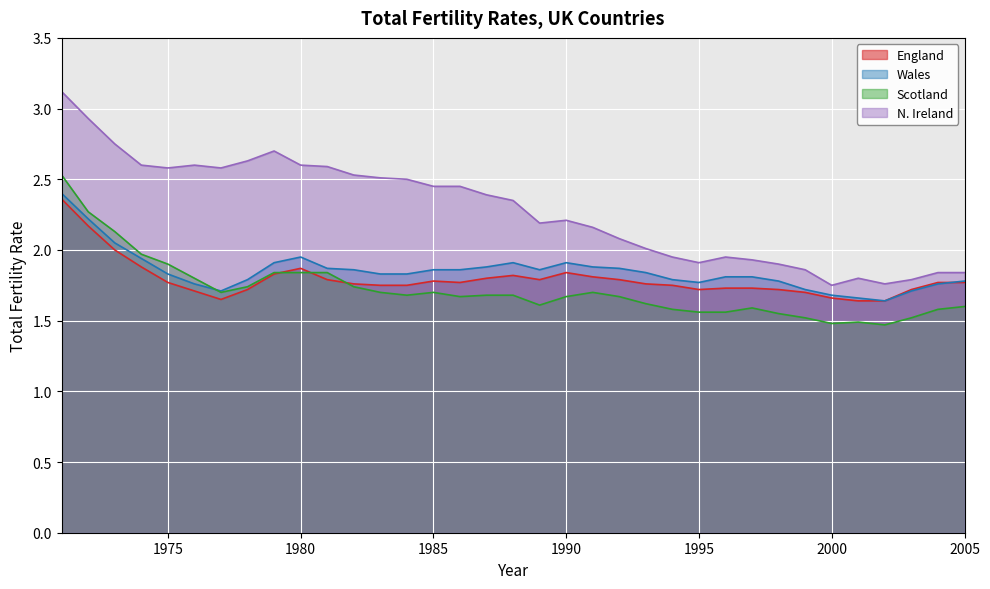

Rank the categories by Scotland value from highest to lowest.

1971, 1972, 1973, 1974, 1975, 1979, 1980, 1981, 1976, 1978, 1982, 1977, 1983, 1985, 1991, 1984, 1987, 1988, 1986, 1990, 1992, 1993, 1989, 2005, 1997, 1994, 2004, 1995, 1996, 1998, 1999, 2003, 2001, 2000, 2002